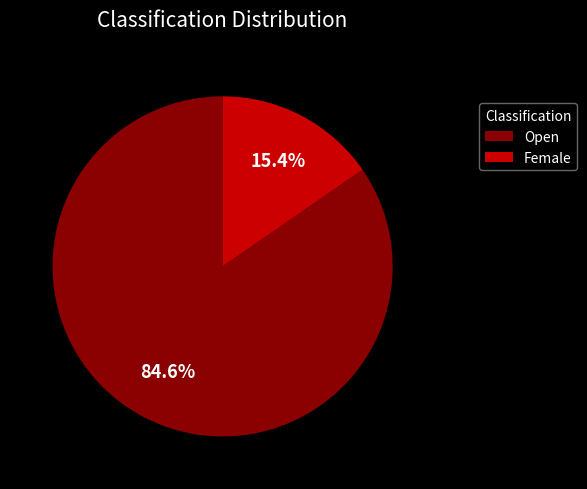

What percentage is the Open slice, to the nearest percent?

85%